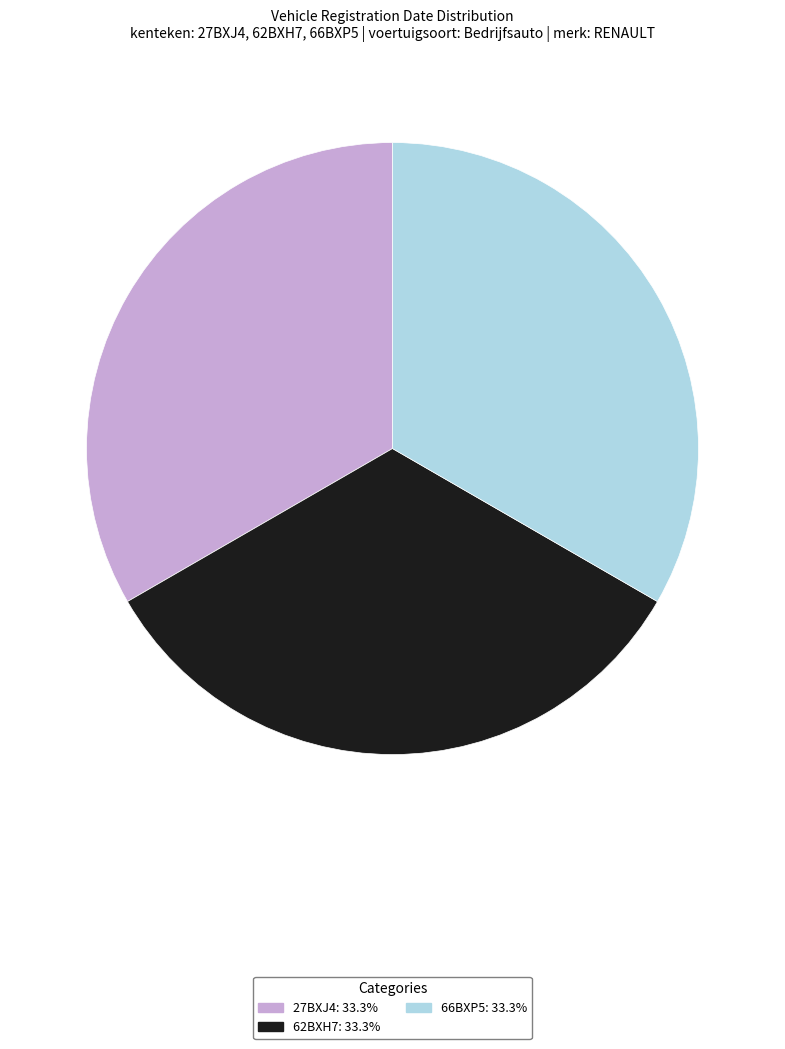

Do 27BXJ4 and 62BXH7 together represent more than half of the pie?

Yes